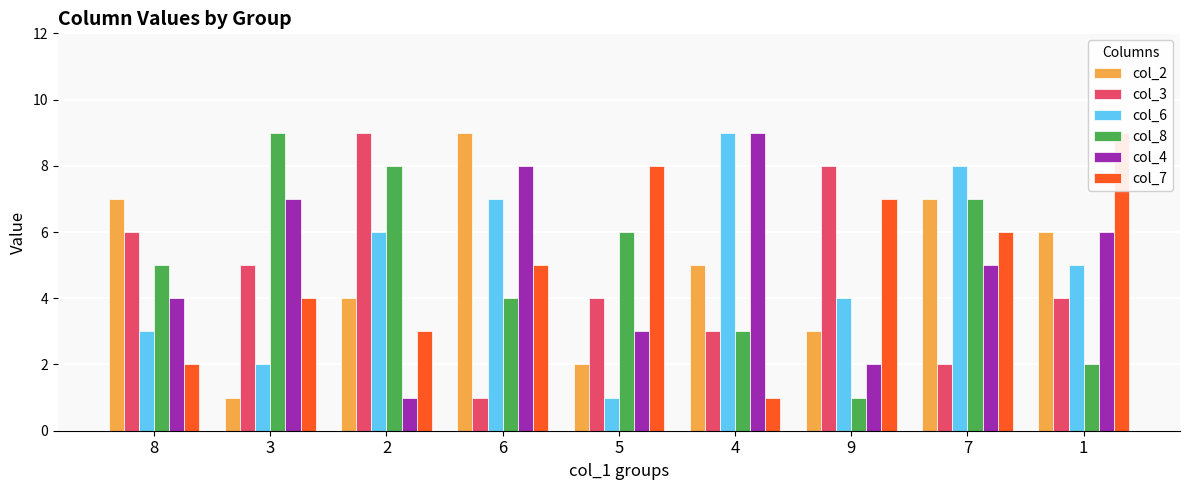

Which series has the largest total across all categories?

col_6